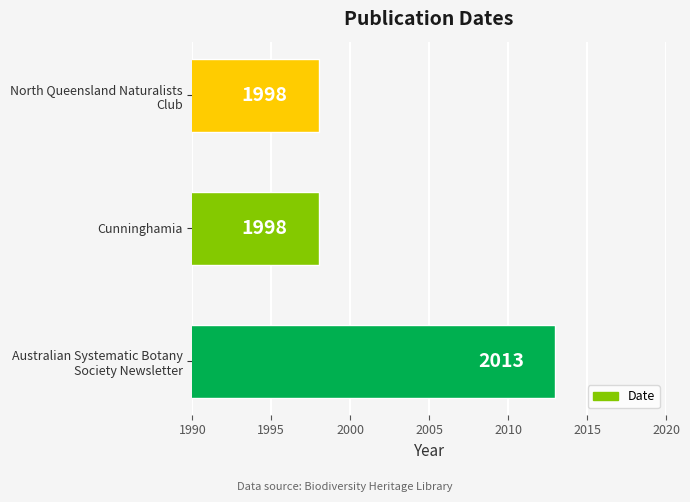

The chart shows a value of 1998 at Cunninghamia. True or false?

True